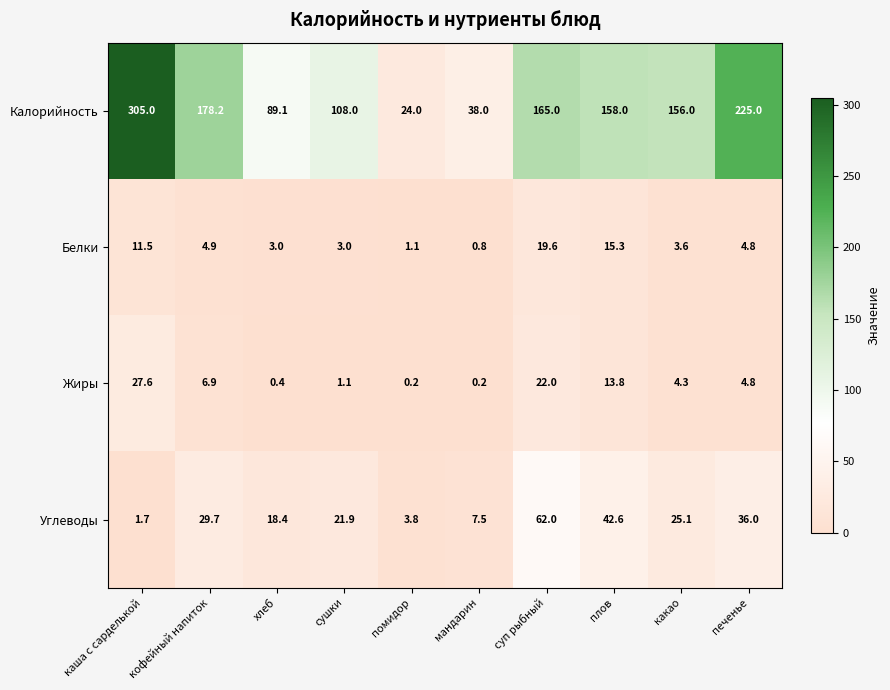

Which series has the largest total across all categories?

Калорийность